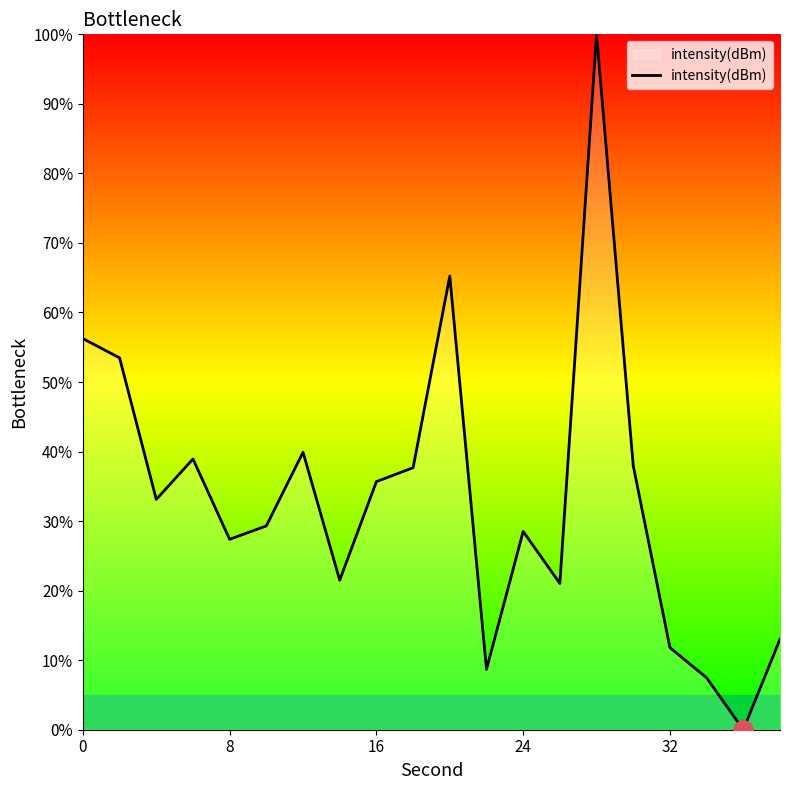

How many lines are shown in the chart?

1